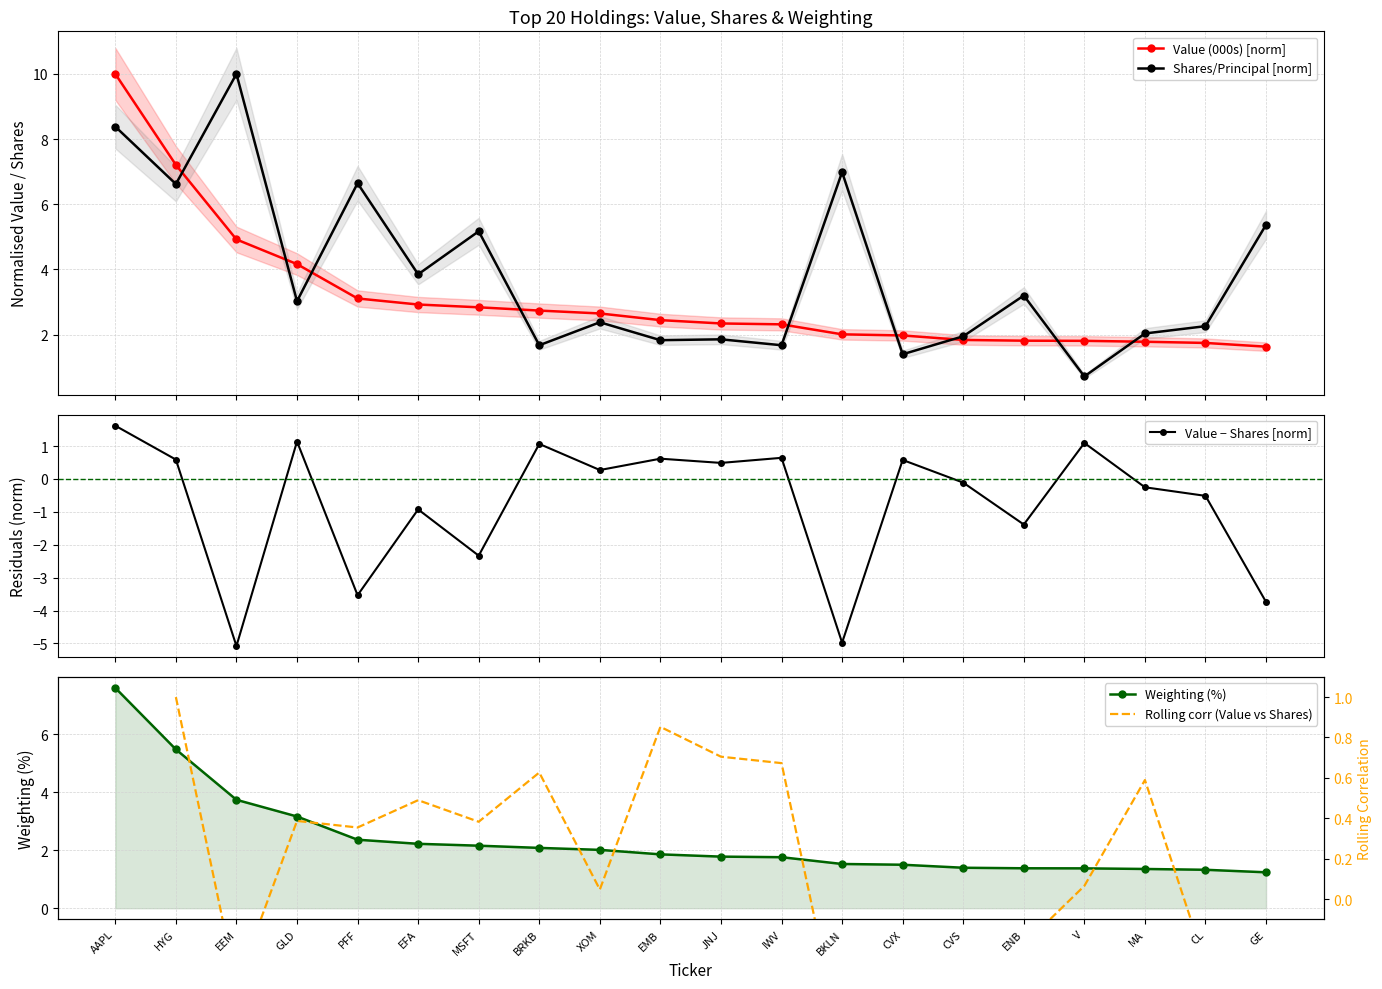

How many values in the Value − Shares [norm] series exceed 0?

10